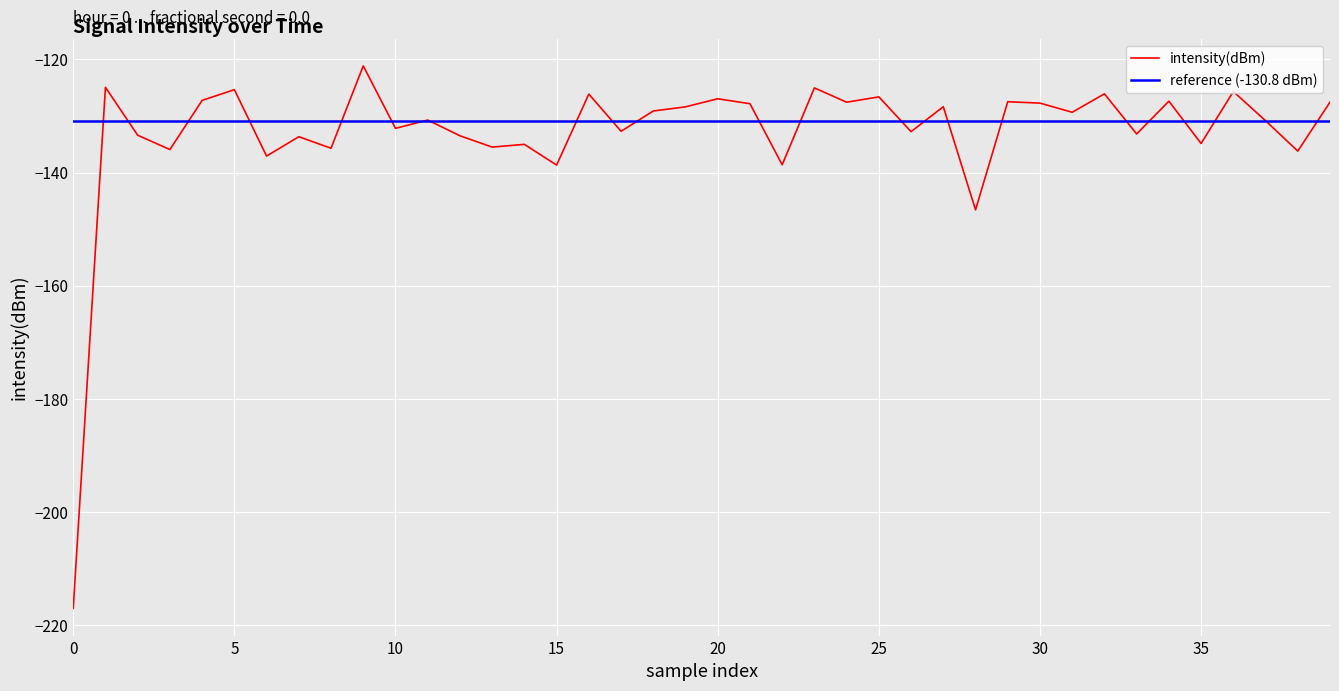

What is the minimum value for intensity(dBm)?

-217.1